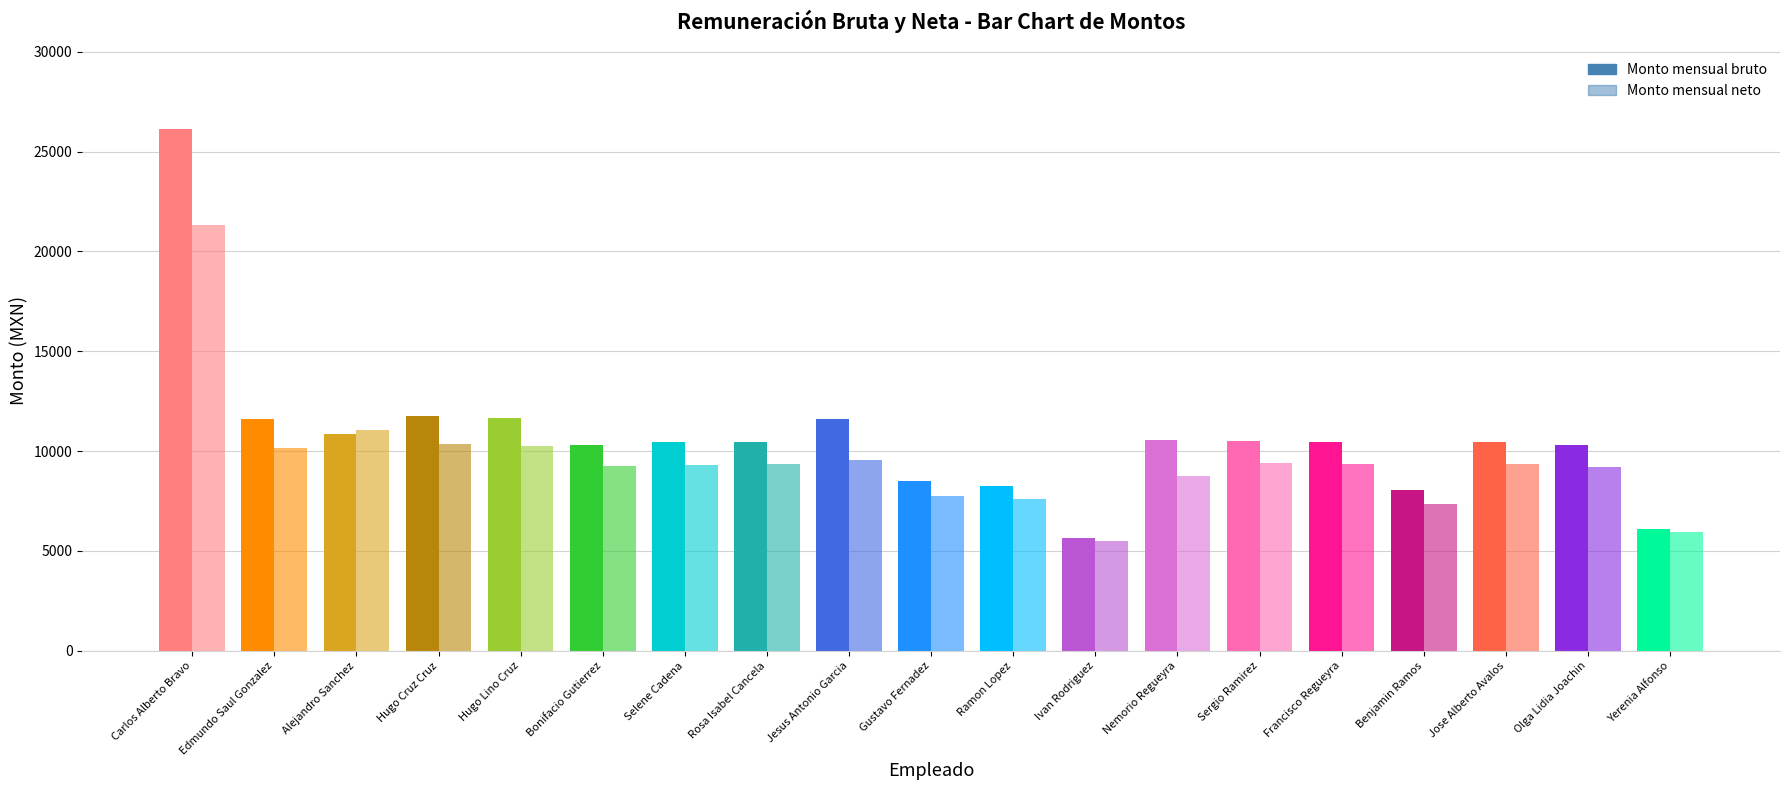

How many bars are there in each group?

2